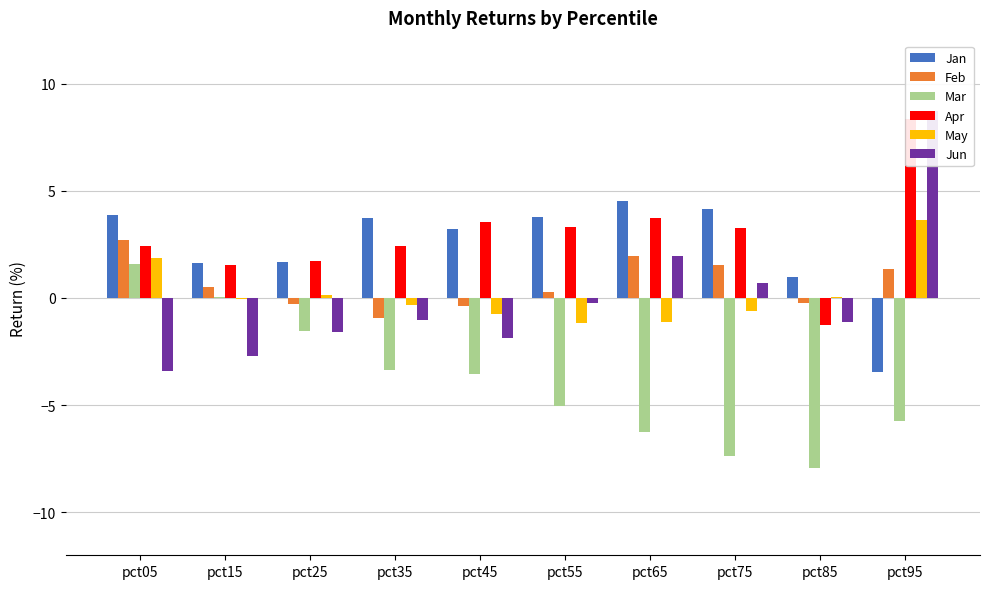

At which category is the sum across all series the highest?

pct95